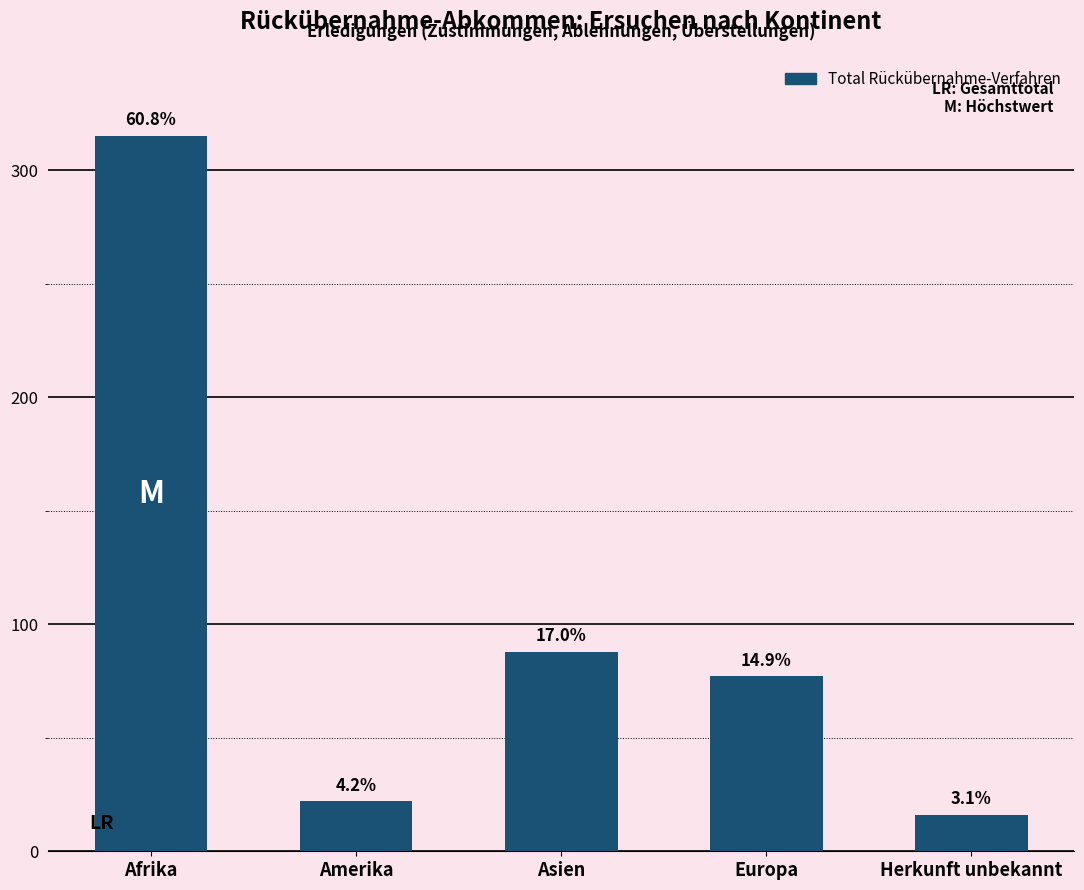

Are the bars horizontal?

No